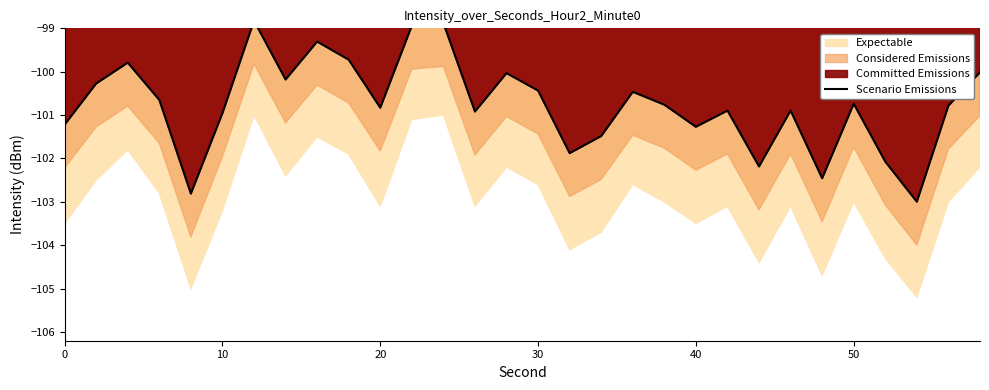

True or false: the data has more than 0 interior local peaks.

True